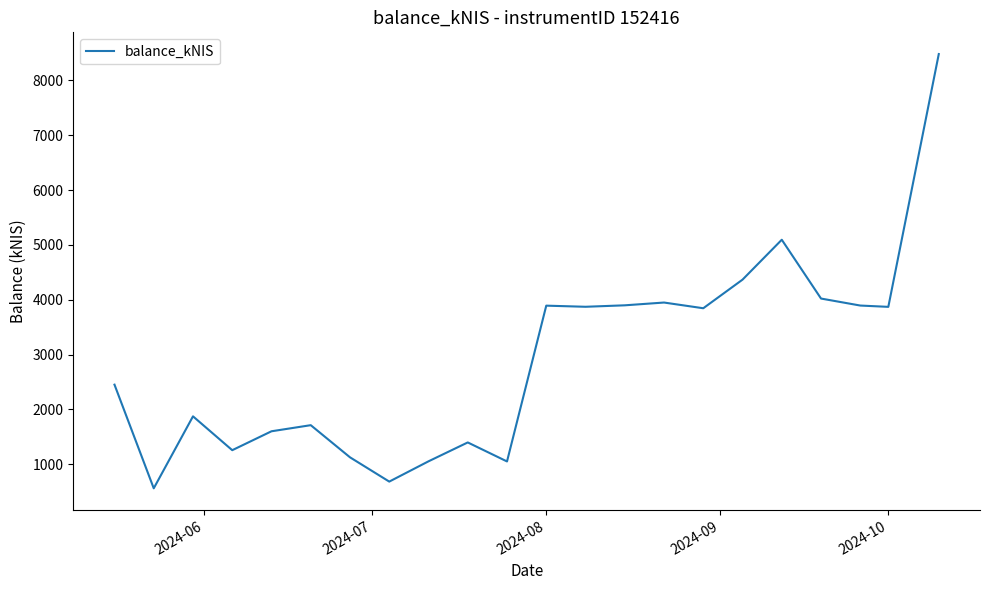

What is the minimum value shown in the chart?

560.8